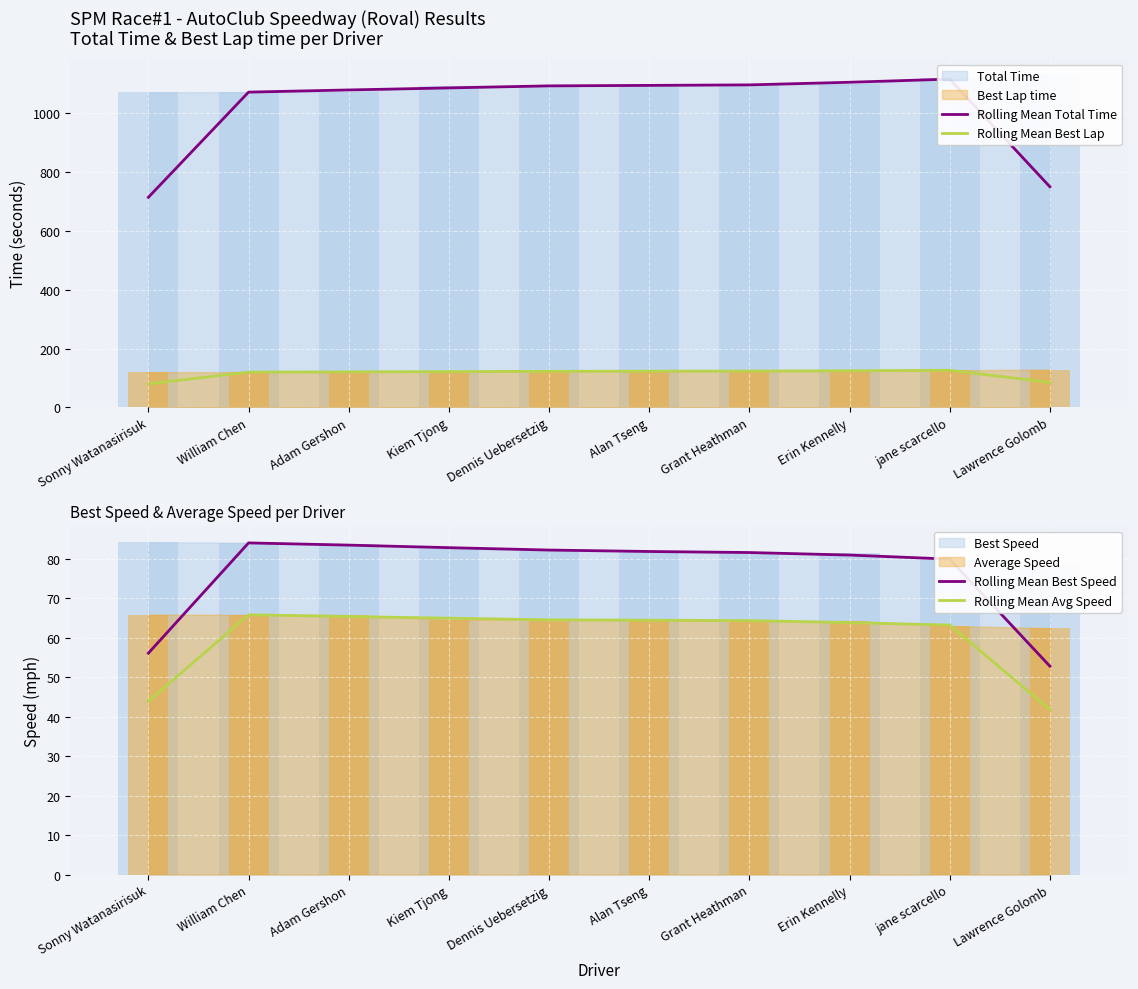

At how many categories does at least one series exceed 665?

10